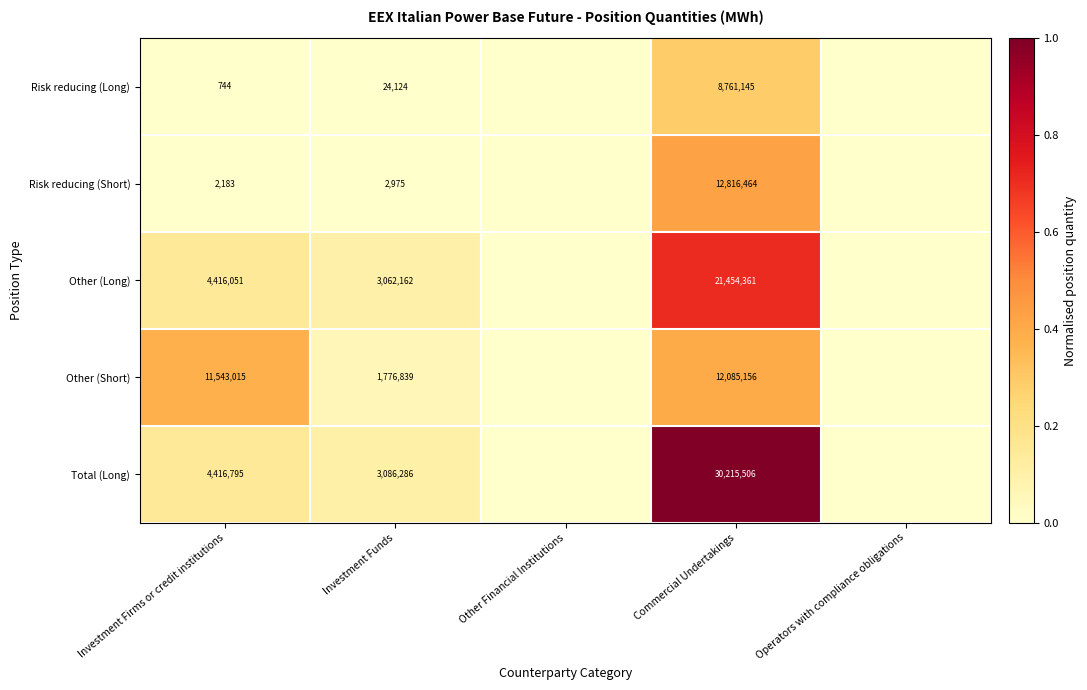

True or false: Other (Short) has a value of 1776839 at Investment Funds.

True